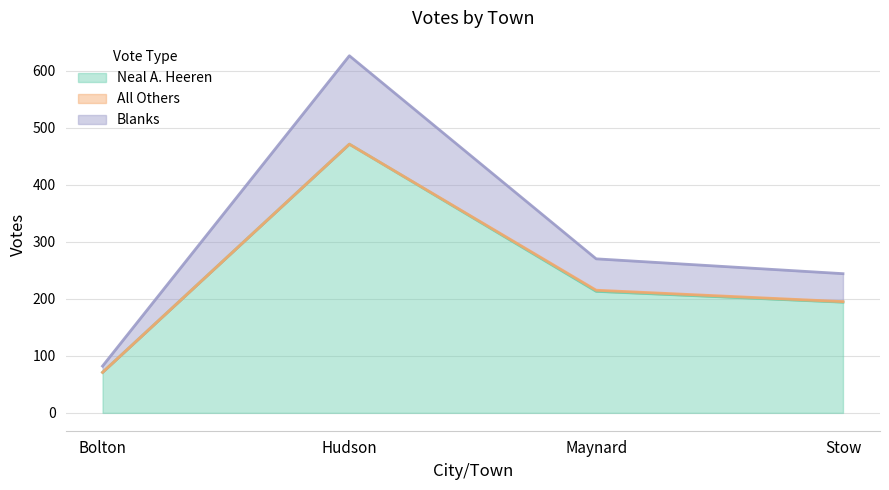

Which category has the highest value in the Neal A. Heeren series?

Hudson